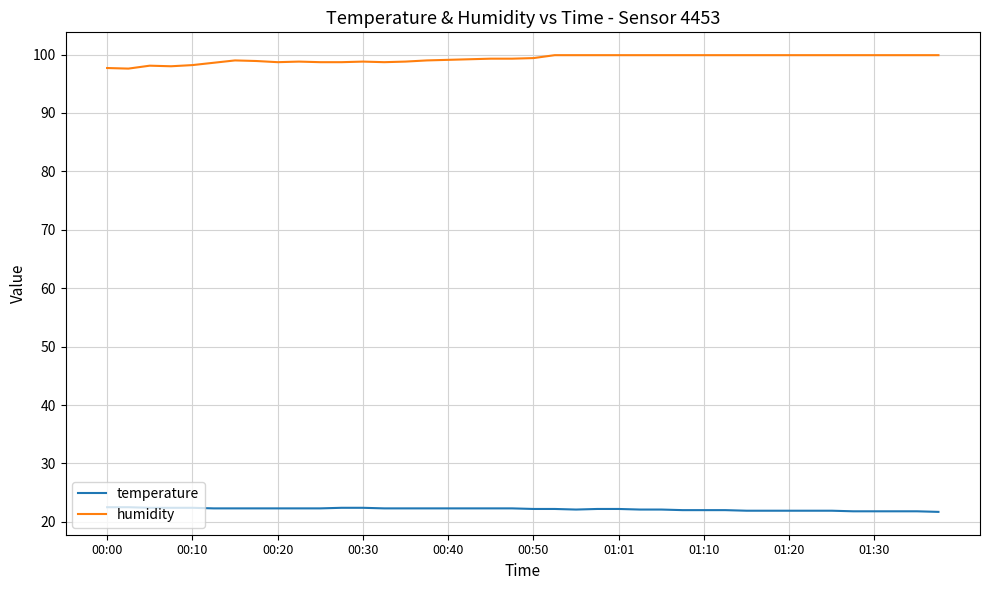

True or false: humidity and temperature intersect in this chart.

False